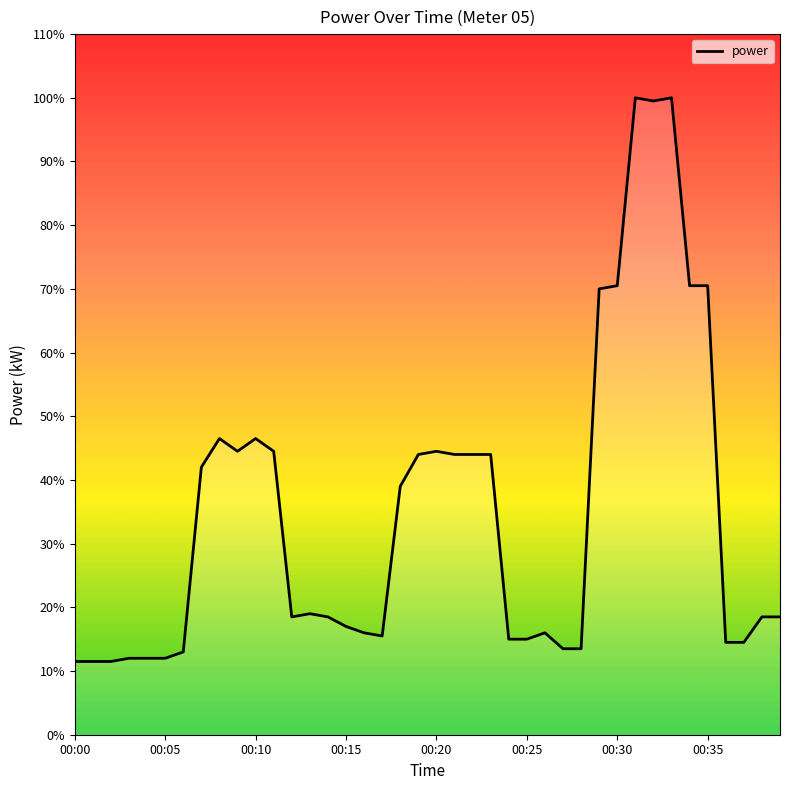

Does the chart display data point markers on the line(s)?

No